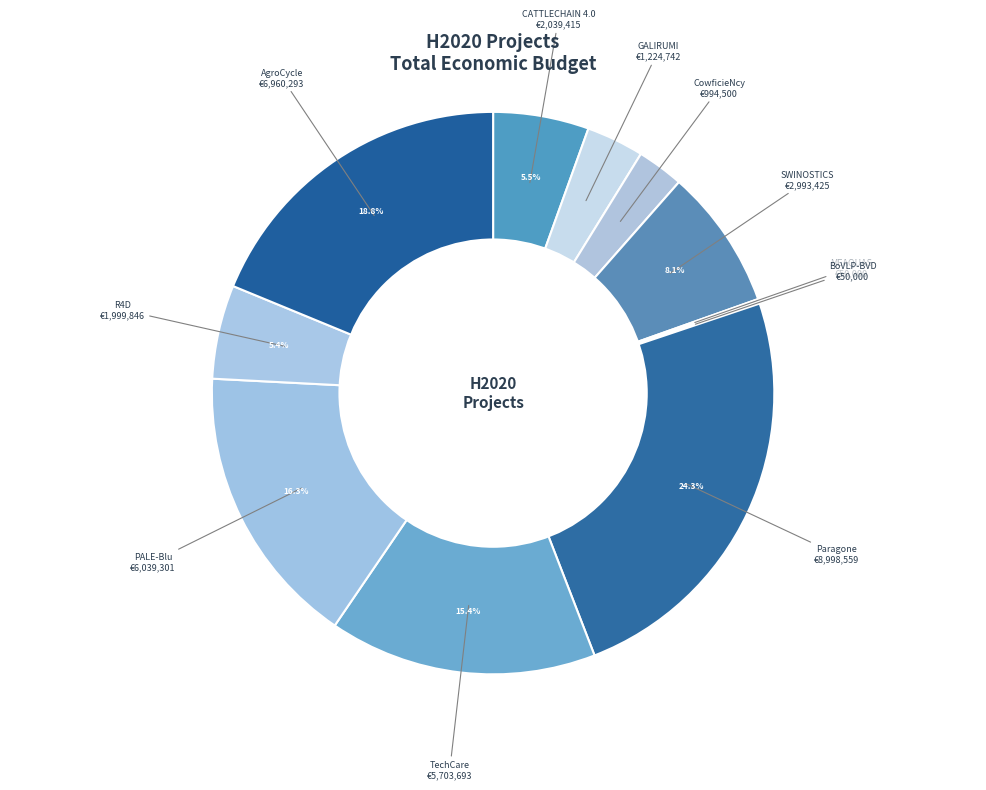

How many slices are in this pie chart?

11